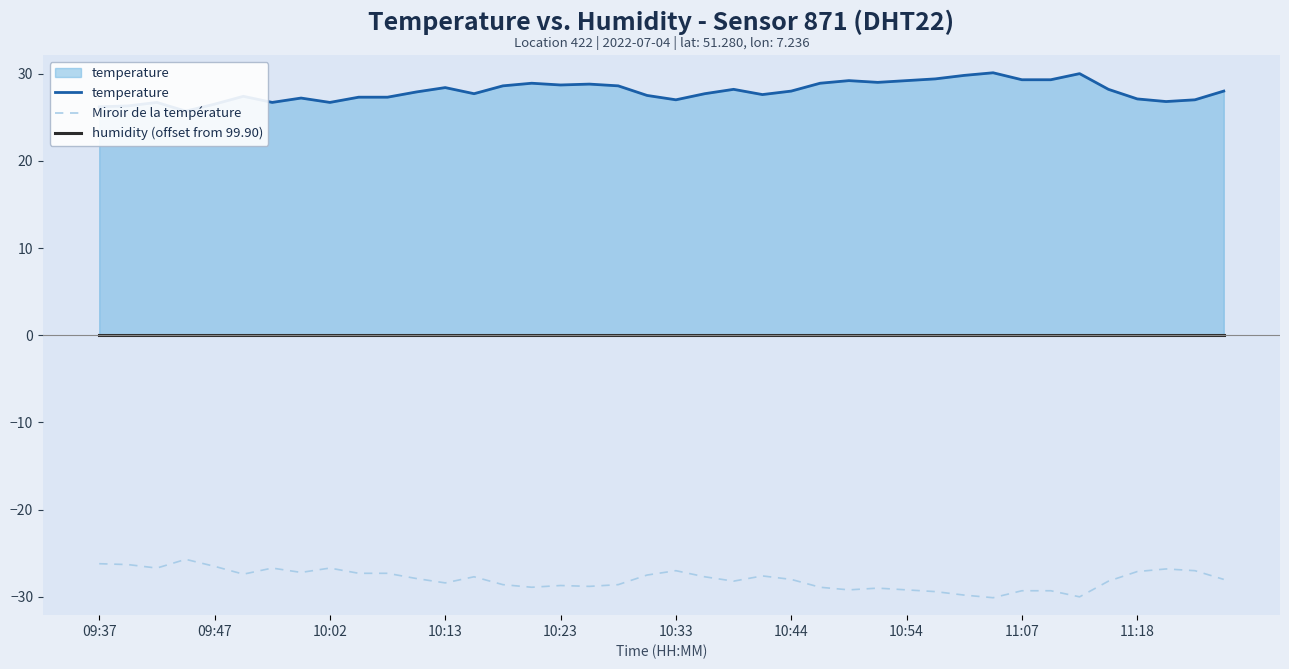

True or false: Miroir de la température has a value of -14.9 at 11:18.

False